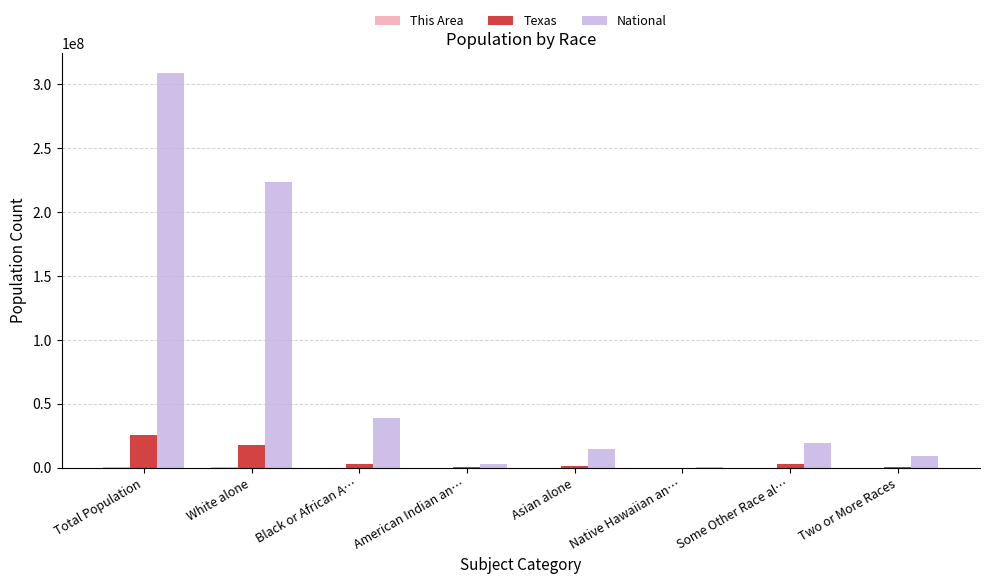

What is the highest value of the National series?

308745538